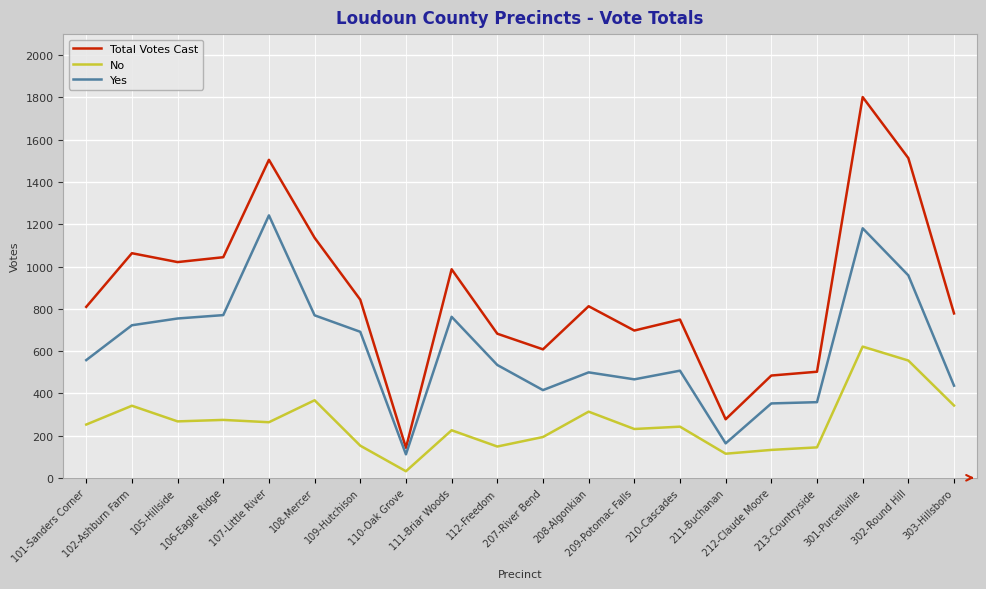

Which series has the widest spread of values?

Total Votes Cast